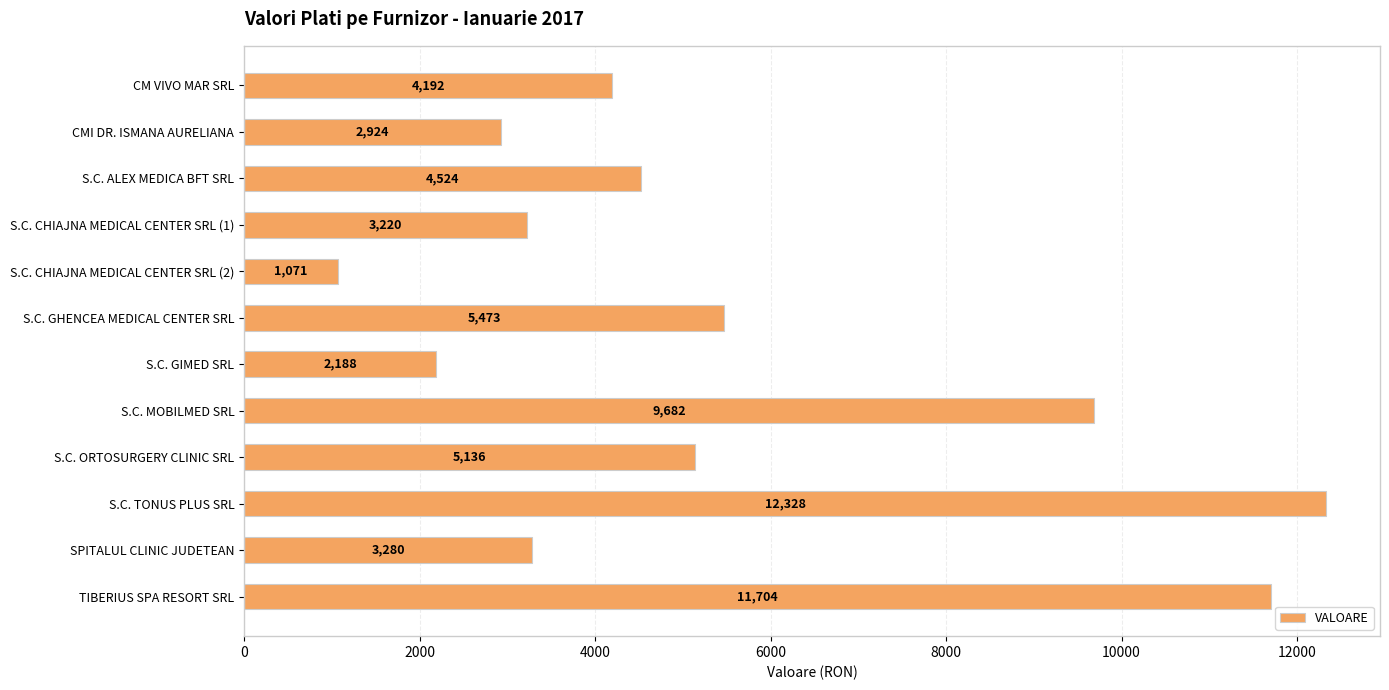

List the labels in order of value, smallest first.

S.C. CHIAJNA MEDICAL CENTER SRL (2), S.C. GIMED SRL, CMI DR. ISMANA AURELIANA, S.C. CHIAJNA MEDICAL CENTER SRL (1), SPITALUL CLINIC JUDETEAN, CM VIVO MAR SRL, S.C. ALEX MEDICA BFT SRL, S.C. ORTOSURGERY CLINIC SRL, S.C. GHENCEA MEDICAL CENTER SRL, S.C. MOBILMED SRL, TIBERIUS SPA RESORT SRL, S.C. TONUS PLUS SRL